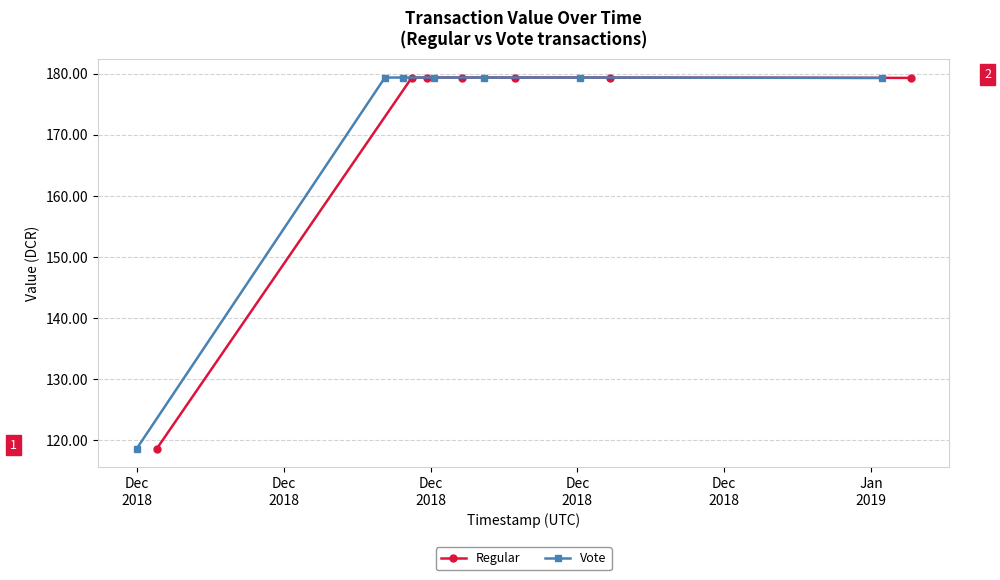

True or false: Vote and Regular cross at least once.

False